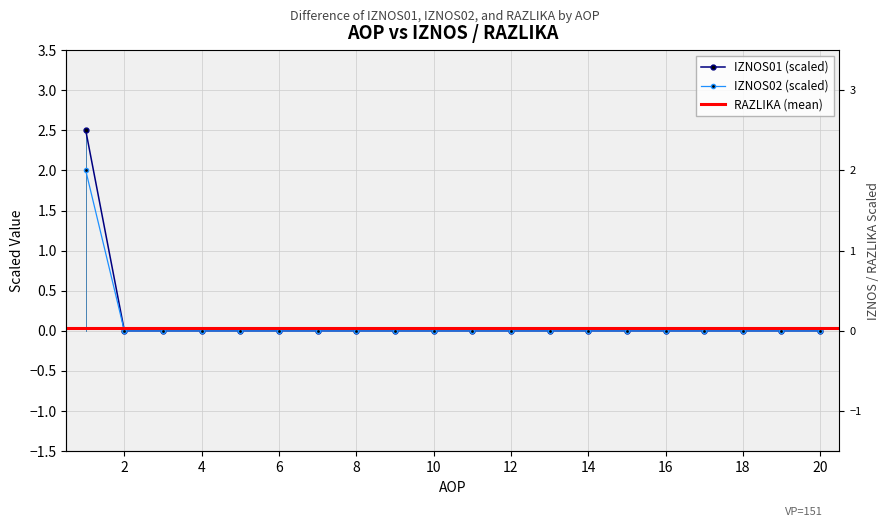

Reading left to right, what are all the values shown in this chart?

IZNOS01: 1=2.5	2=0.0	3=0.0	4=0.0	5=0.0	6=0.0	7=0.0	8=0.0	9=0.0	10=0.0	11=0.0	12=0.0	13=0.0	14=0.0	15=0.0	16=0.0	17=0.0	18=0.0	19=0.0	20=0.0
IZNOS02: 1=2.0	2=0.0	3=0.0	4=0.0	5=0.0	6=0.0	7=0.0	8=0.0	9=0.0	10=0.0	11=0.0	12=0.0	13=0.0	14=0.0	15=0.0	16=0.0	17=0.0	18=0.0	19=0.0	20=0.0